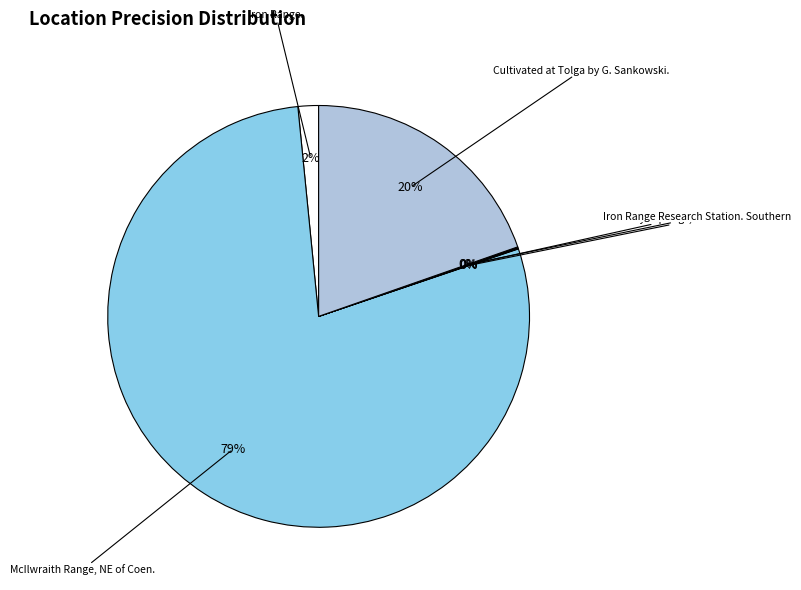

Is there a majority slice in this chart?

Yes